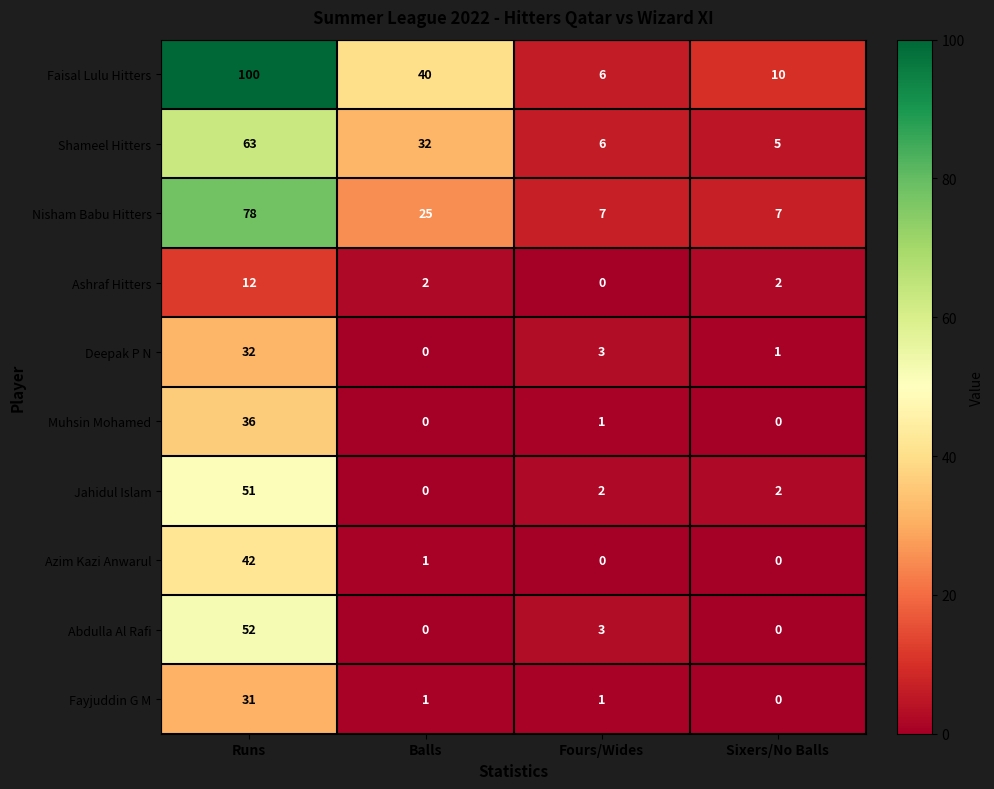

What is the sum of all Muhsin Mohamed values?

37